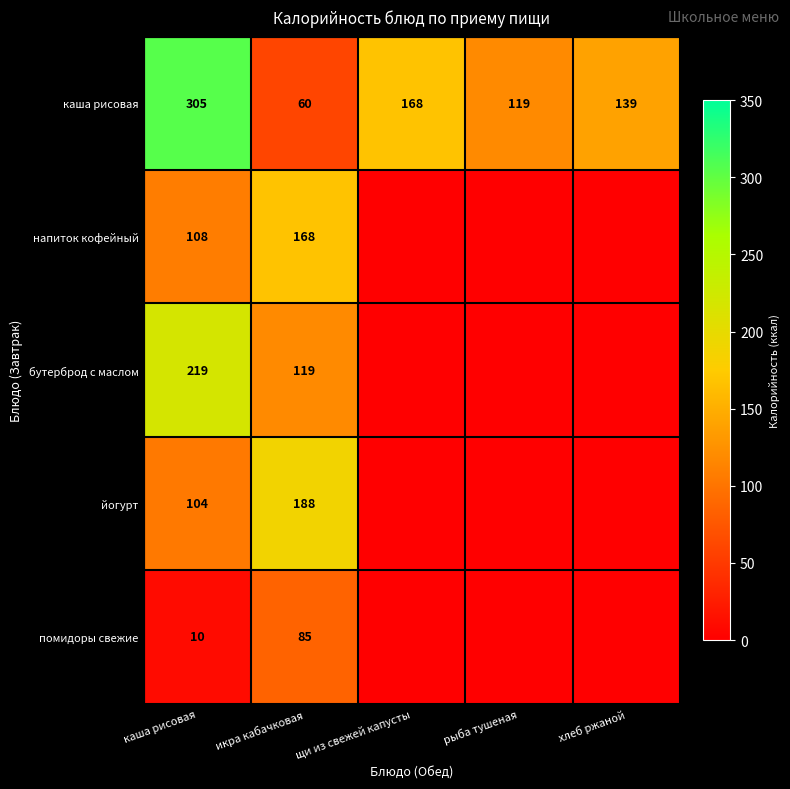

Rank the series at каша рисовая from highest to lowest value.

каша рисовая, бутерброд с маслом, напиток кофейный, йогурт, помидоры свежие